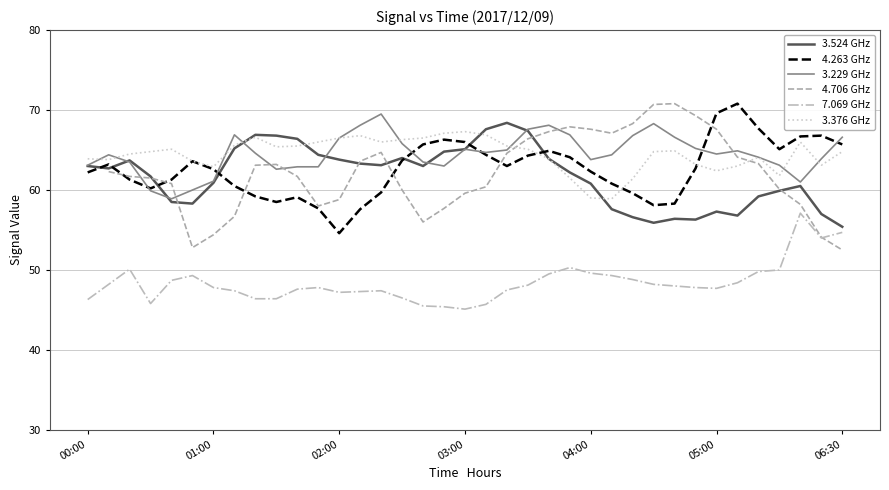

At which category does the chart reach its peak across all series?

31